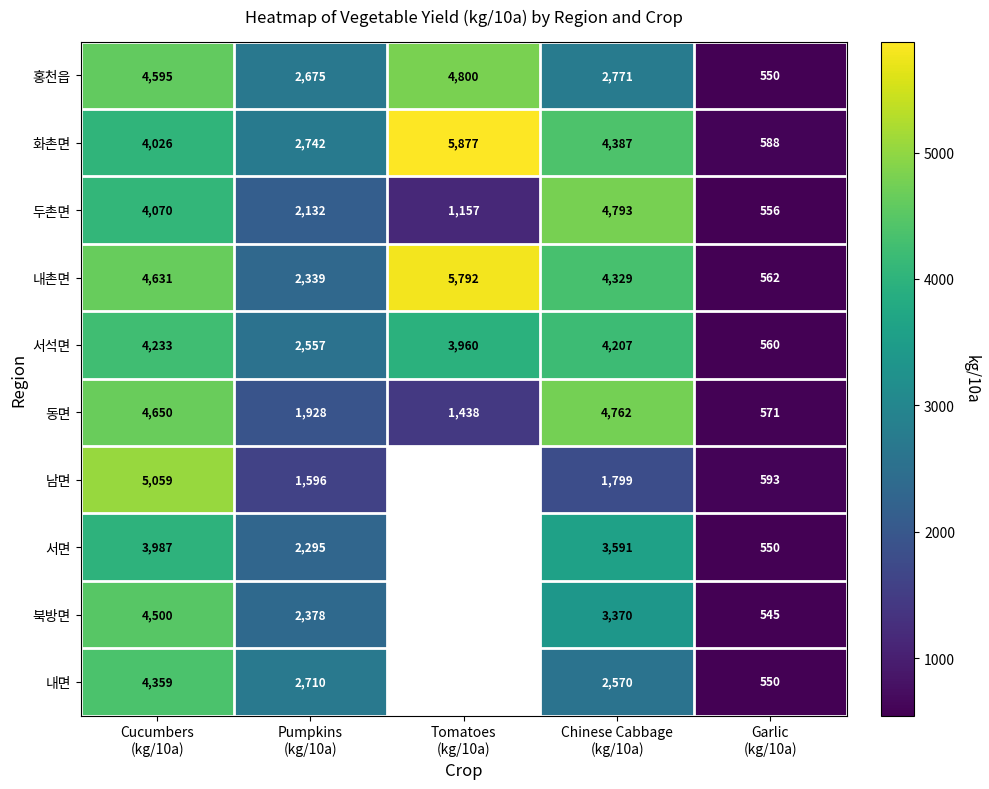

What is the difference between the second highest and second lowest values in the 남면 series?

202.8